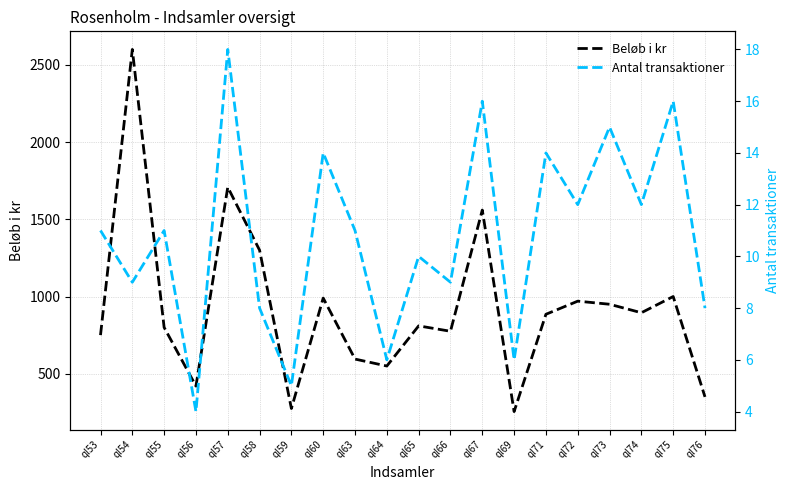

Is the value of Beløb i kr at ql54 greater than the value of Antal transaktioner at ql56?

Yes